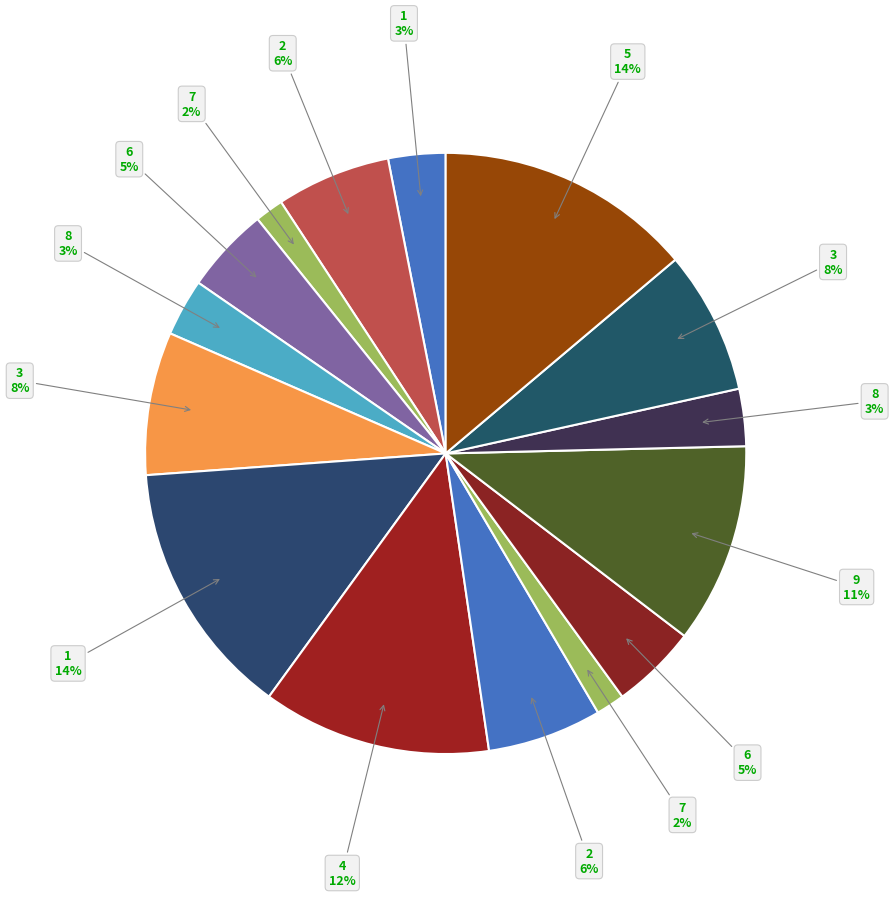

How many segments does this pie chart have?

15